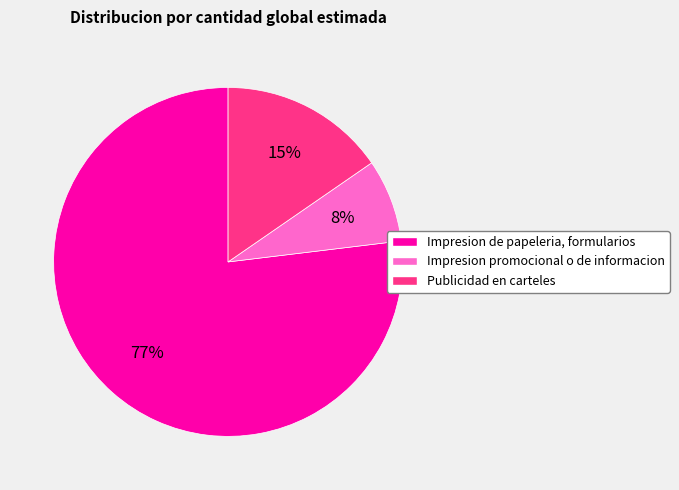

Is the sum of Impresion promocional o de informacion and Publicidad en carteles greater than half?

No